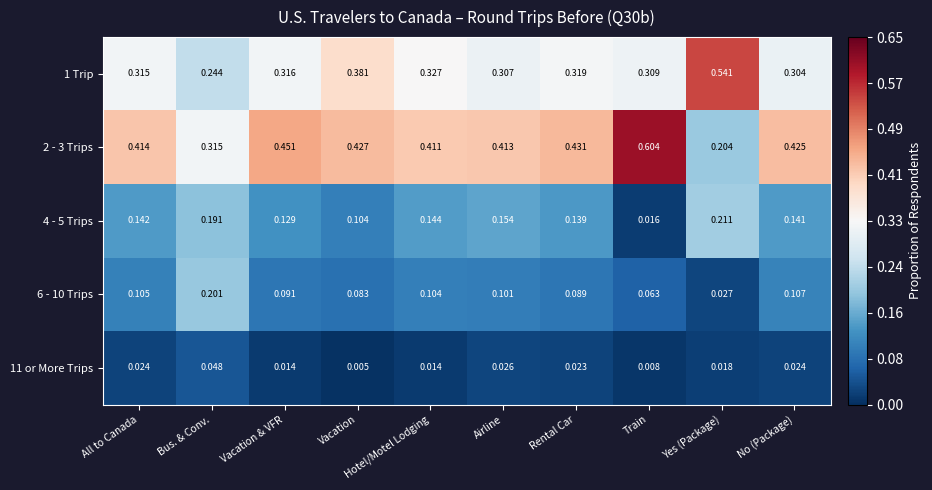

Where is 6 - 10 Trips nearest to the value 0?

Yes (Package)